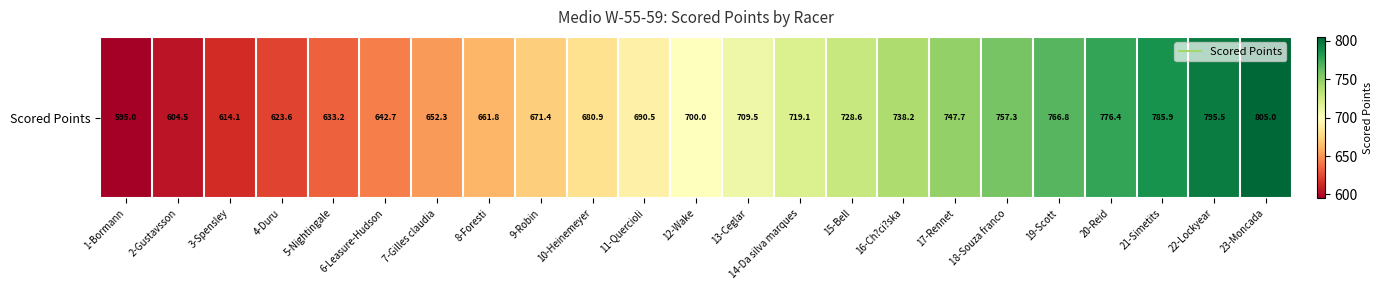

What is the difference between the second highest and minimum values?

200.5